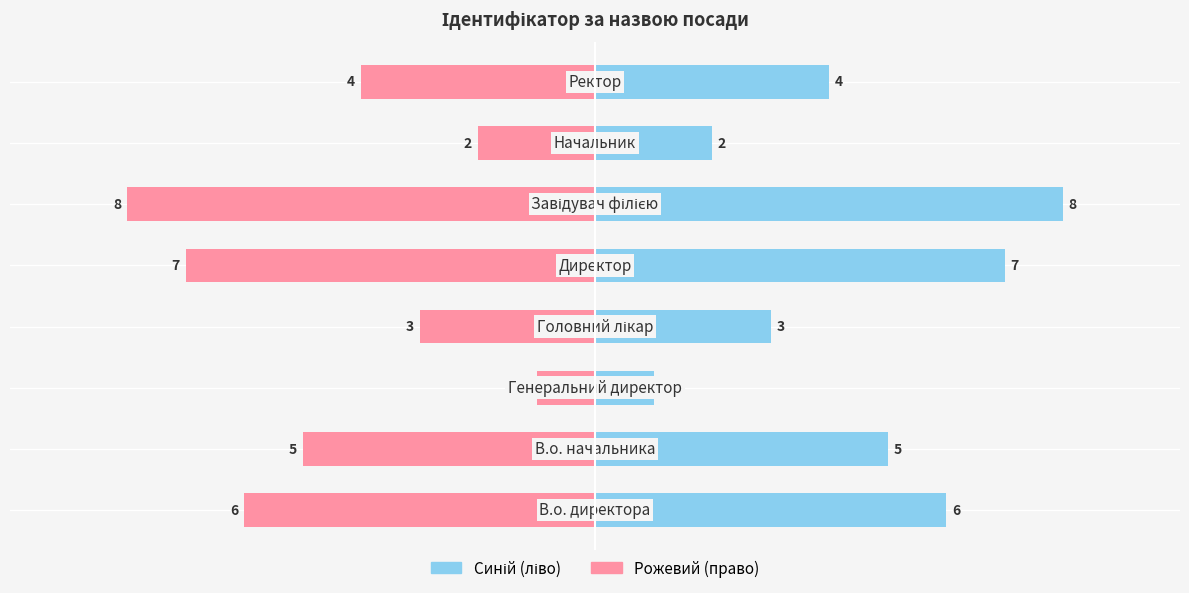

What is the value of the Ідентифікатор (синій) bar at the 6th from the left?

8